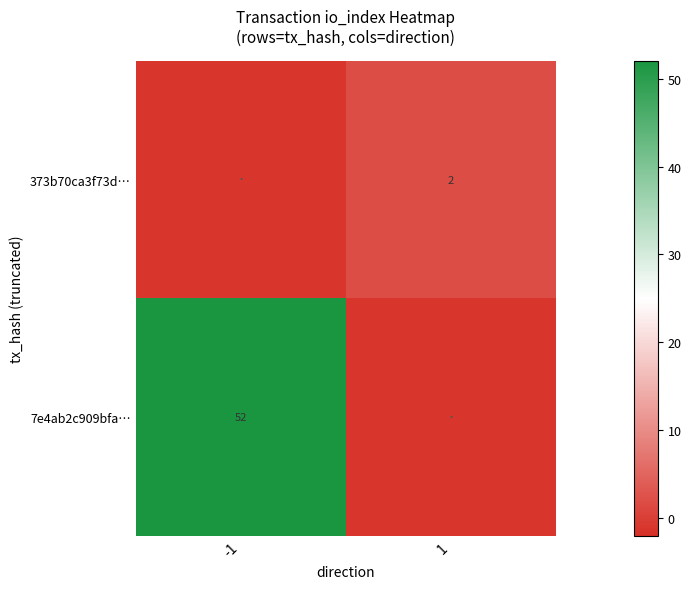

Which has a higher value, 1 or -1?

1